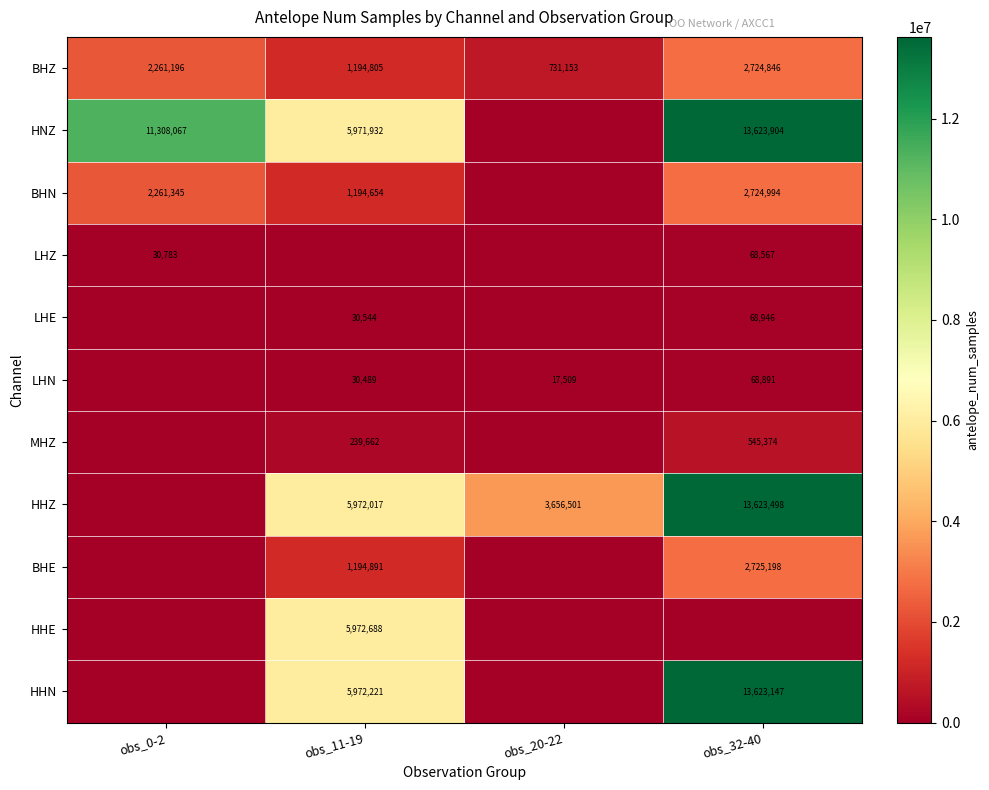

Is it true that BHE equals 1194891 at obs_11-19?

True